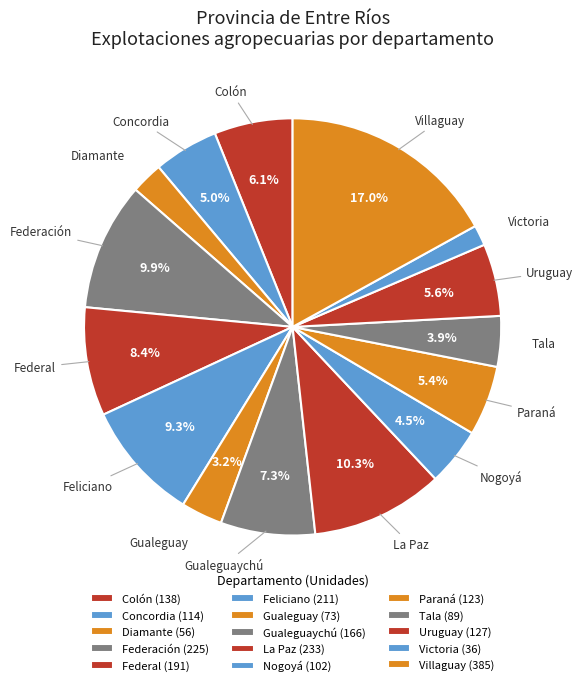

How much of the chart is everything except Tala?

96.1%